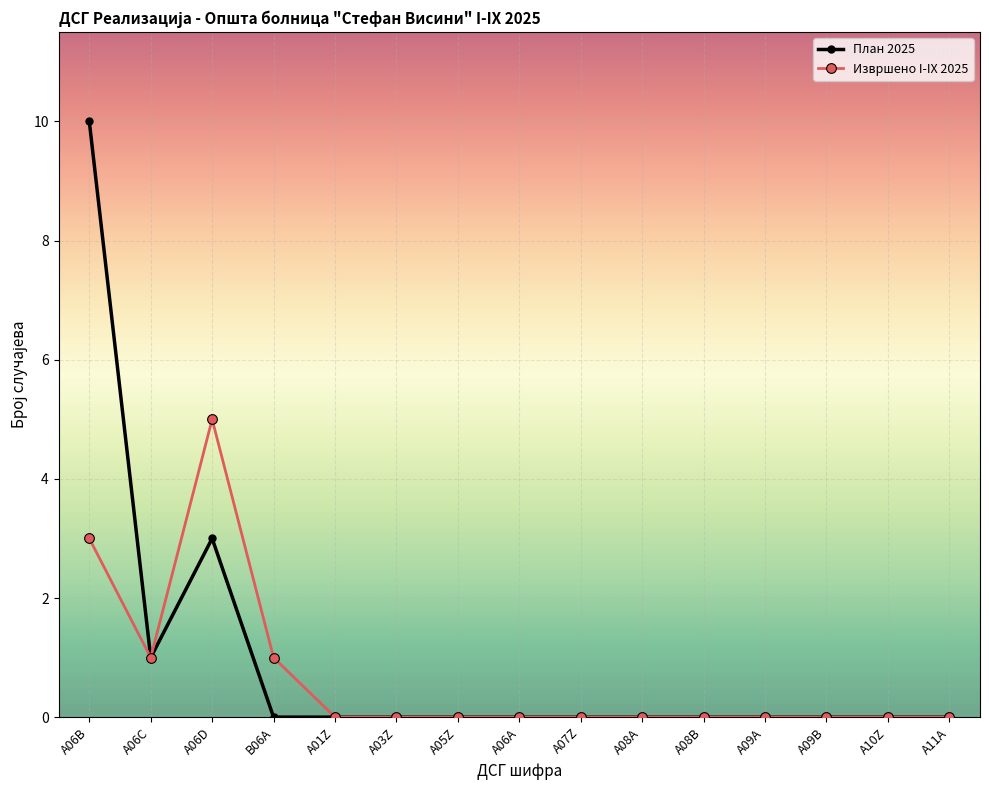

Is this an area chart (filled region under the line)?

No